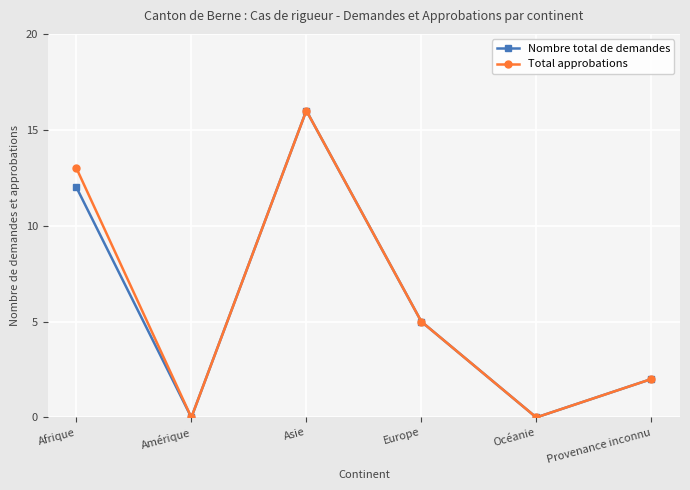

Does the chart display data point markers on the line(s)?

Yes